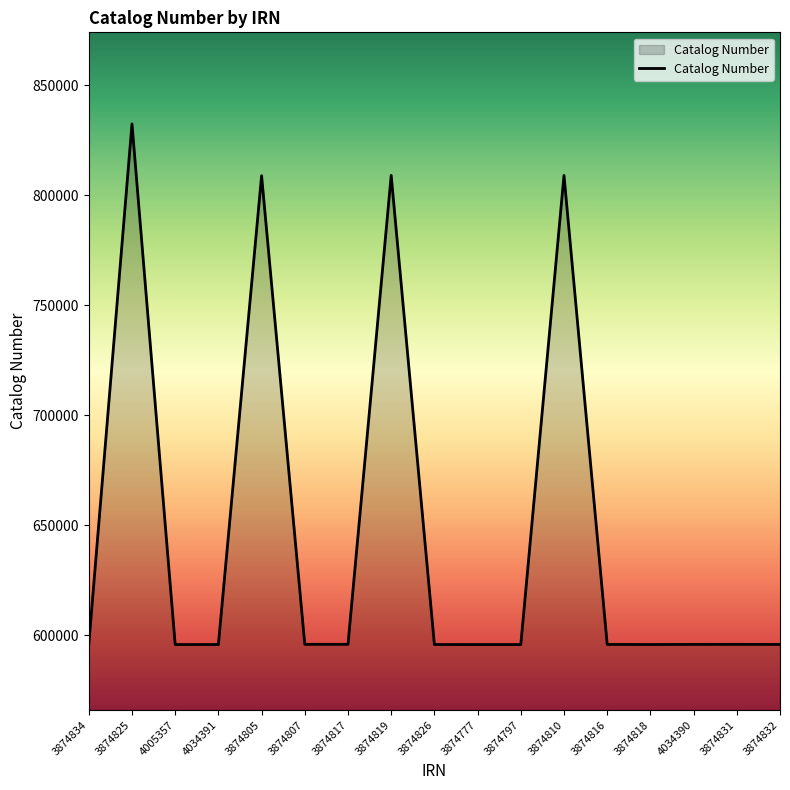

The chart shows a value of 808925 at 3874810. True or false?

True